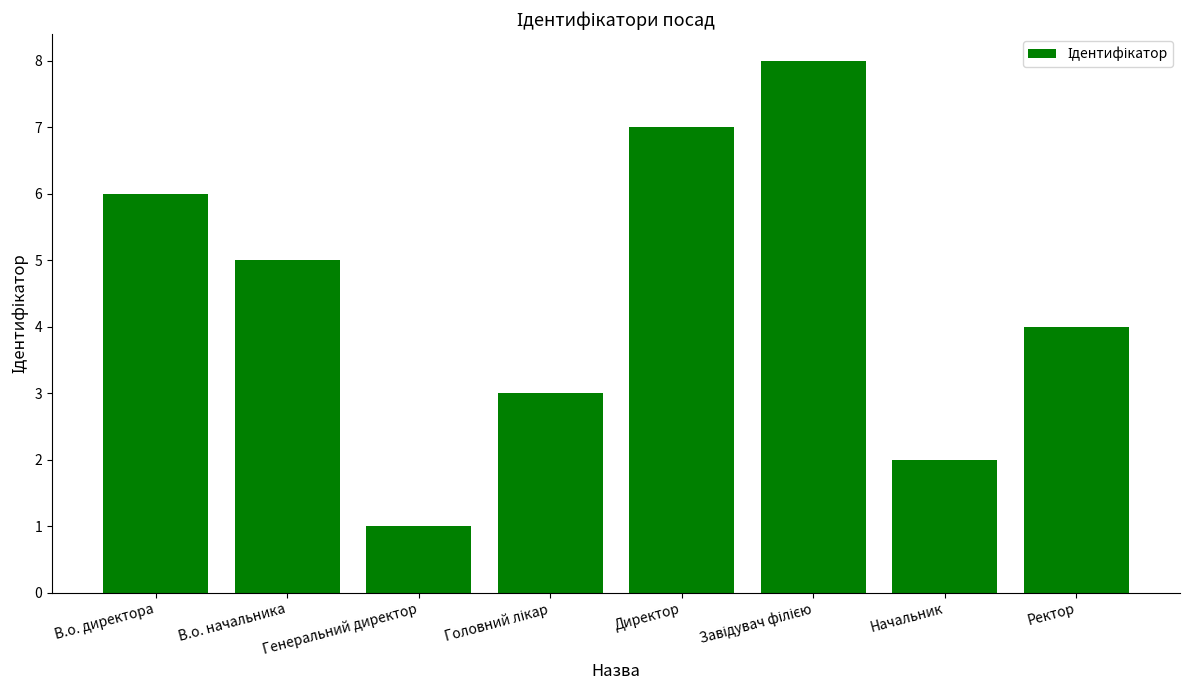

What is the difference between the maximum and second lowest values?

6